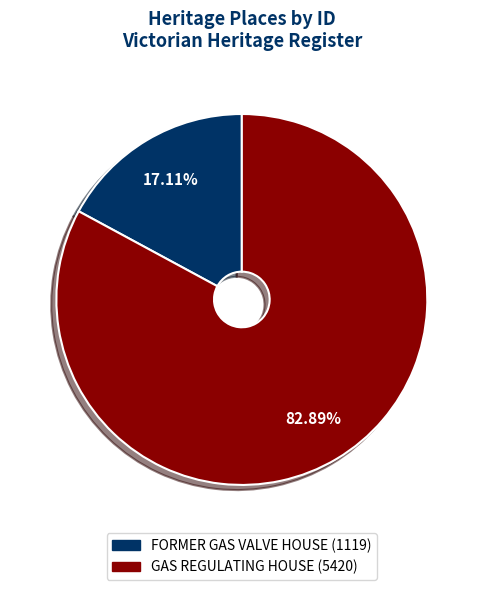

The FORMER GAS VALVE HOUSE slice represents 5% of the pie. True or false?

False